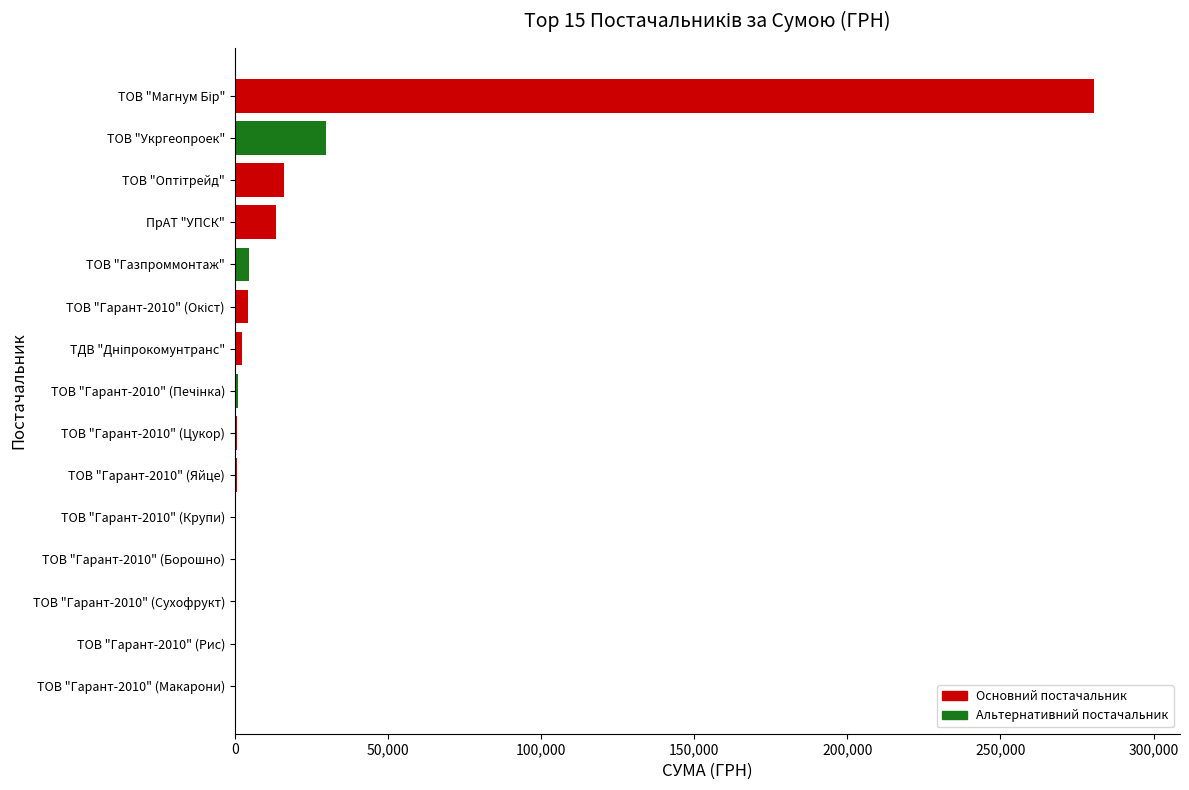

What is the greatest value displayed?

280578.0